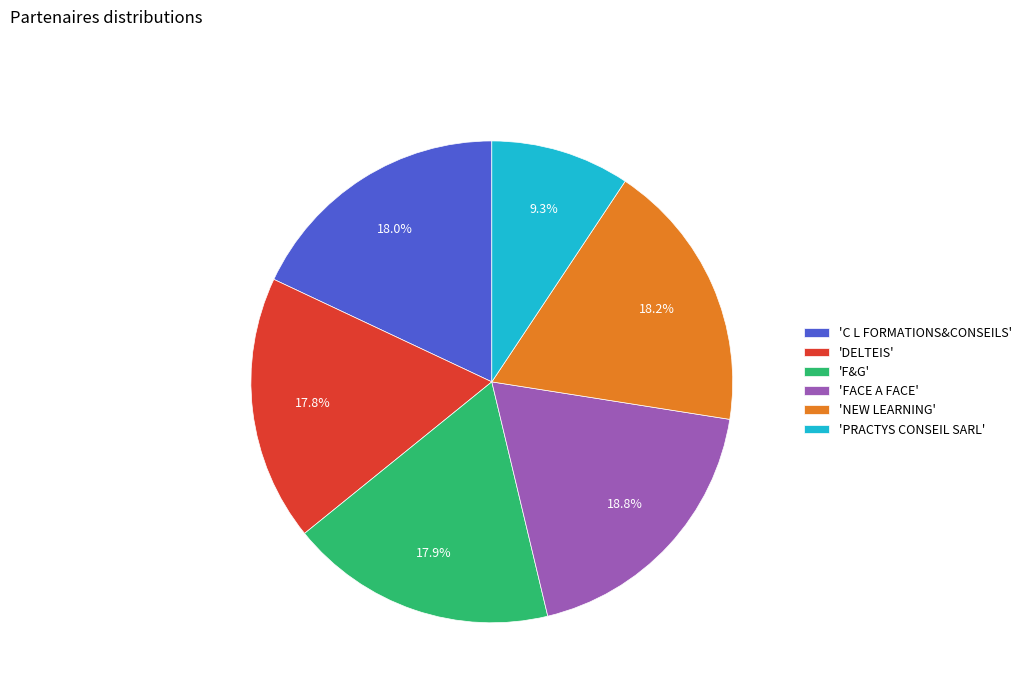

Between 'C L FORMATIONS&CONSEILS' and 'PRACTYS CONSEIL SARL', which is larger?

'C L FORMATIONS&CONSEILS'